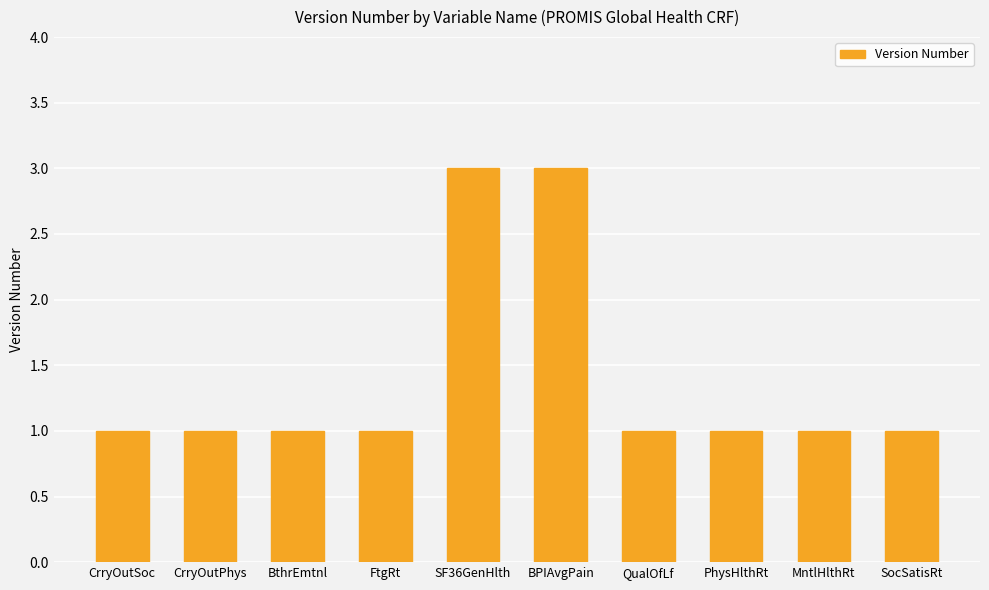

What is the greatest value displayed?

3